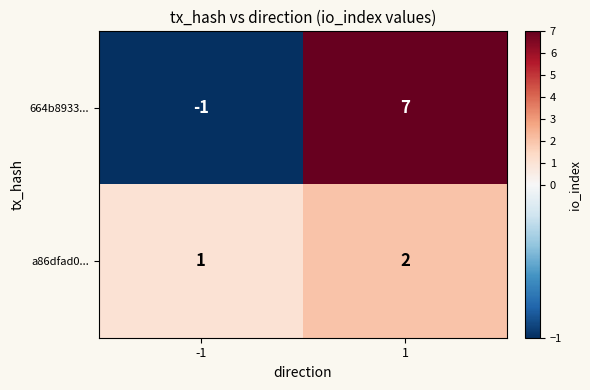

How many categories are shown in the chart?

2